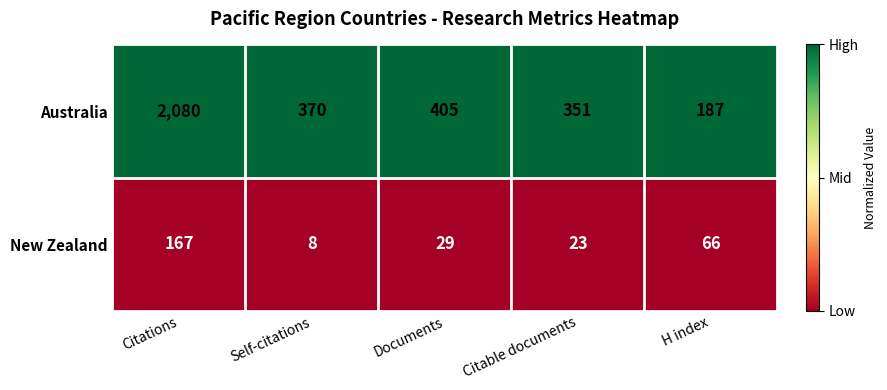

Which label corresponds to the largest value in the chart?

Citations